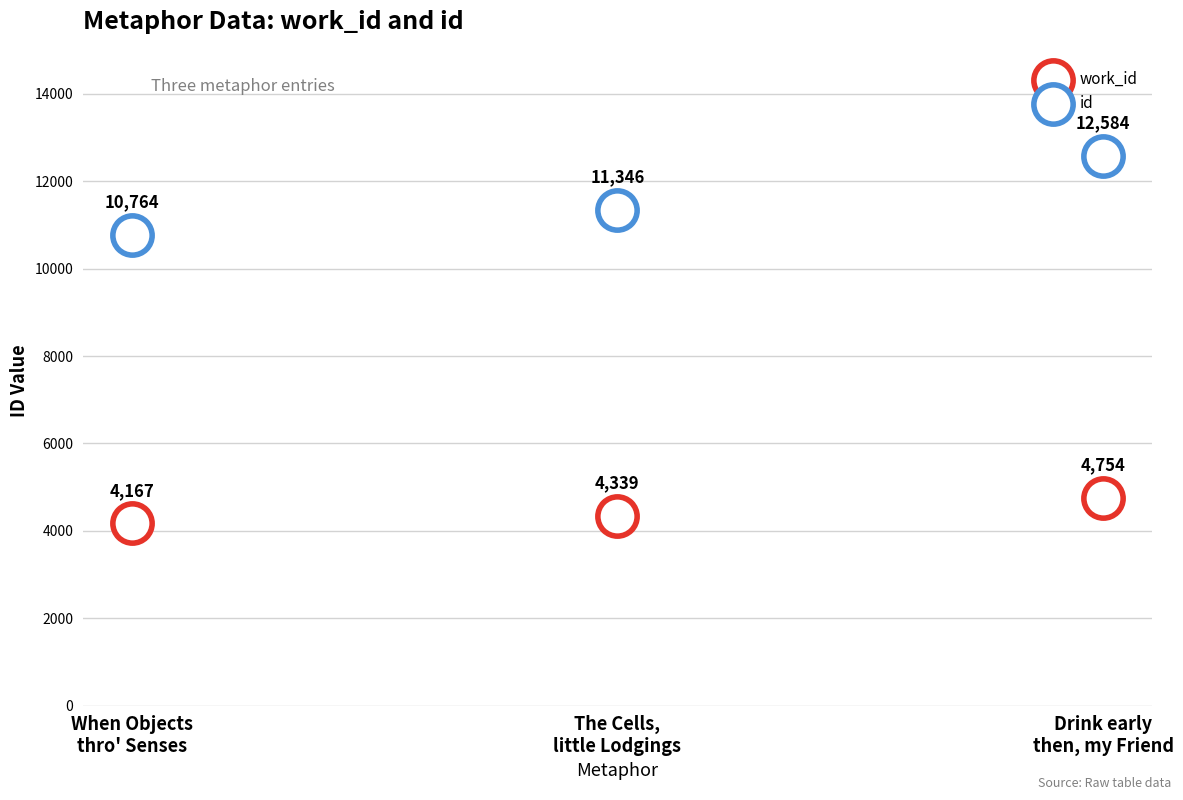

How many points are shown in the scatter plot?

6